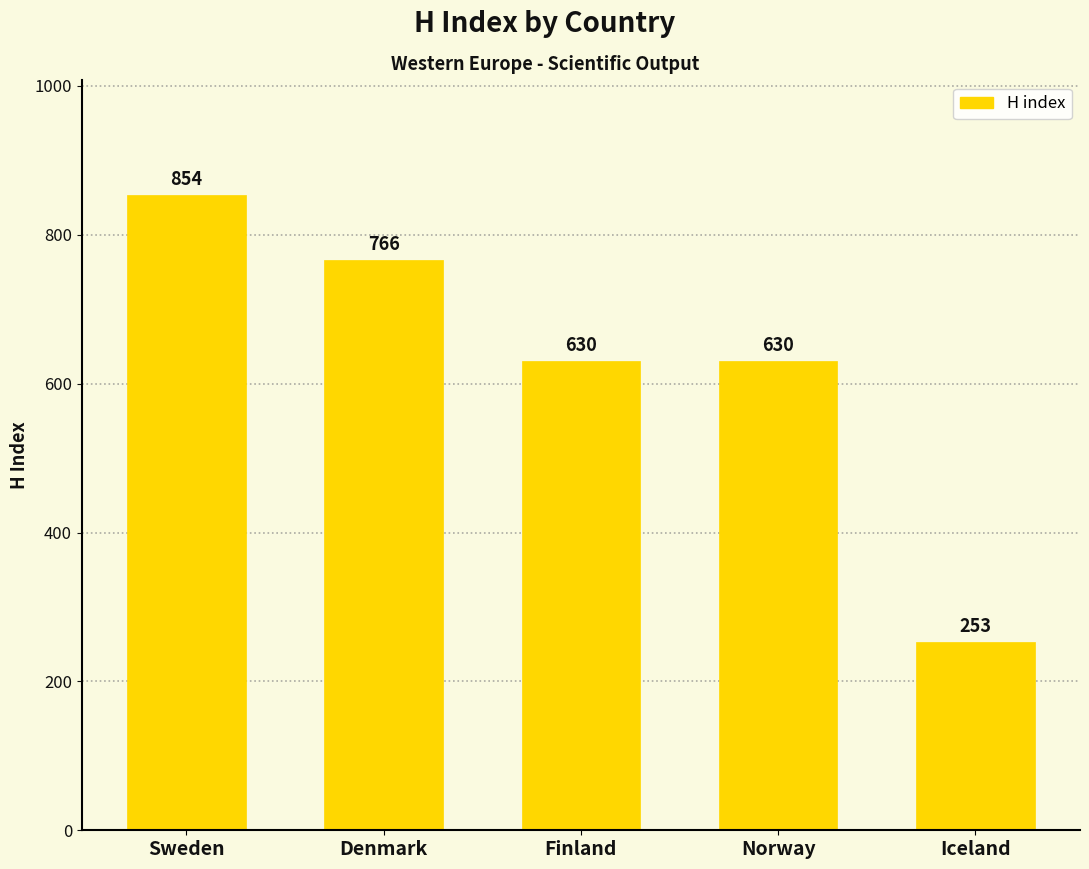

Are the bars grouped side by side (vs. stacked)?

No